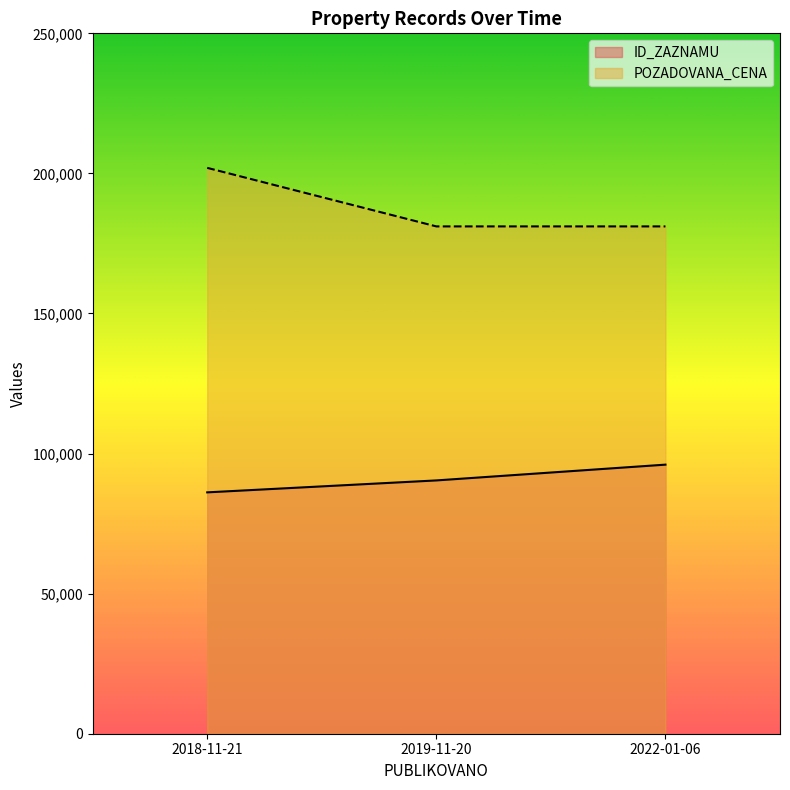

What is the maximum value shown in the chart?

201980